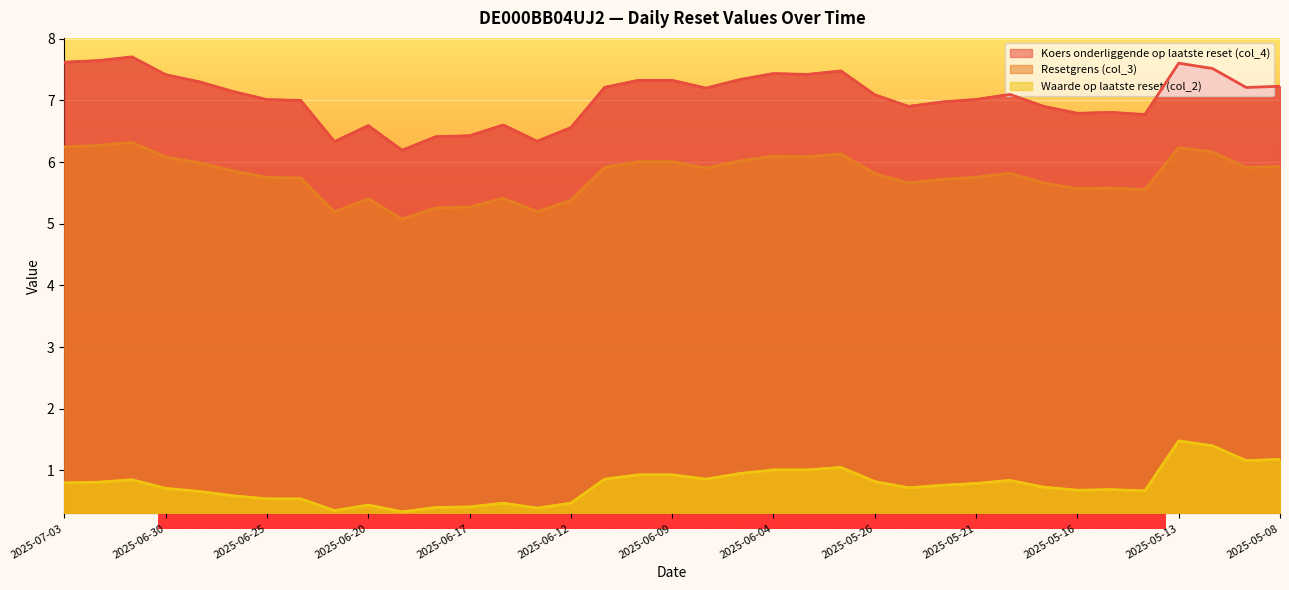

What are all the series names shown in the legend?

Koers onderliggende op laatste reset (col_4), Resetgrens (col_3), Waarde op laatste reset (col_2)